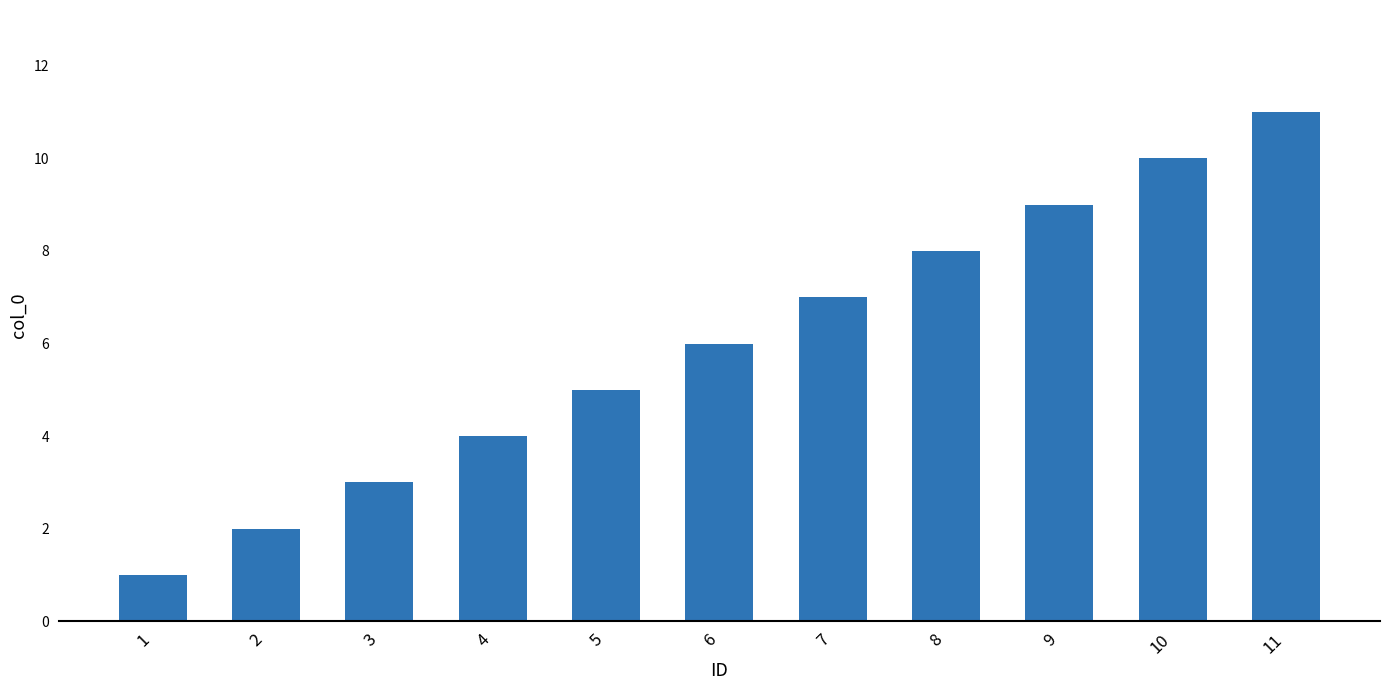

What is the change in value from 2 to 5?

+3